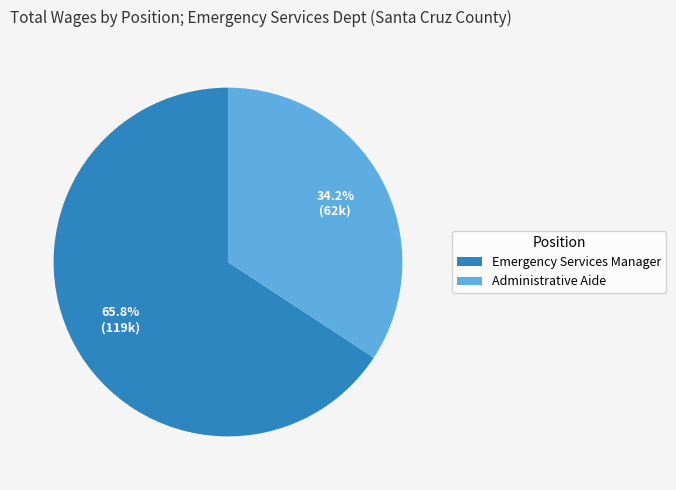

Does any single category account for the majority?

Yes